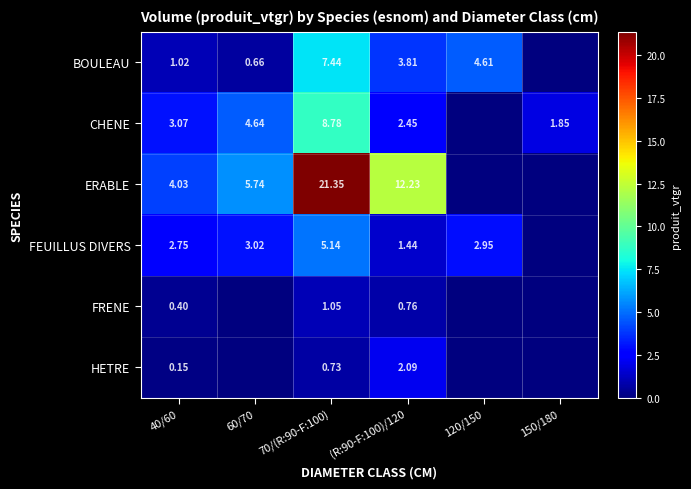

Is the value of FRENE at (R:90-F:100)/120 greater than the value of CHENE at 150/180?

No